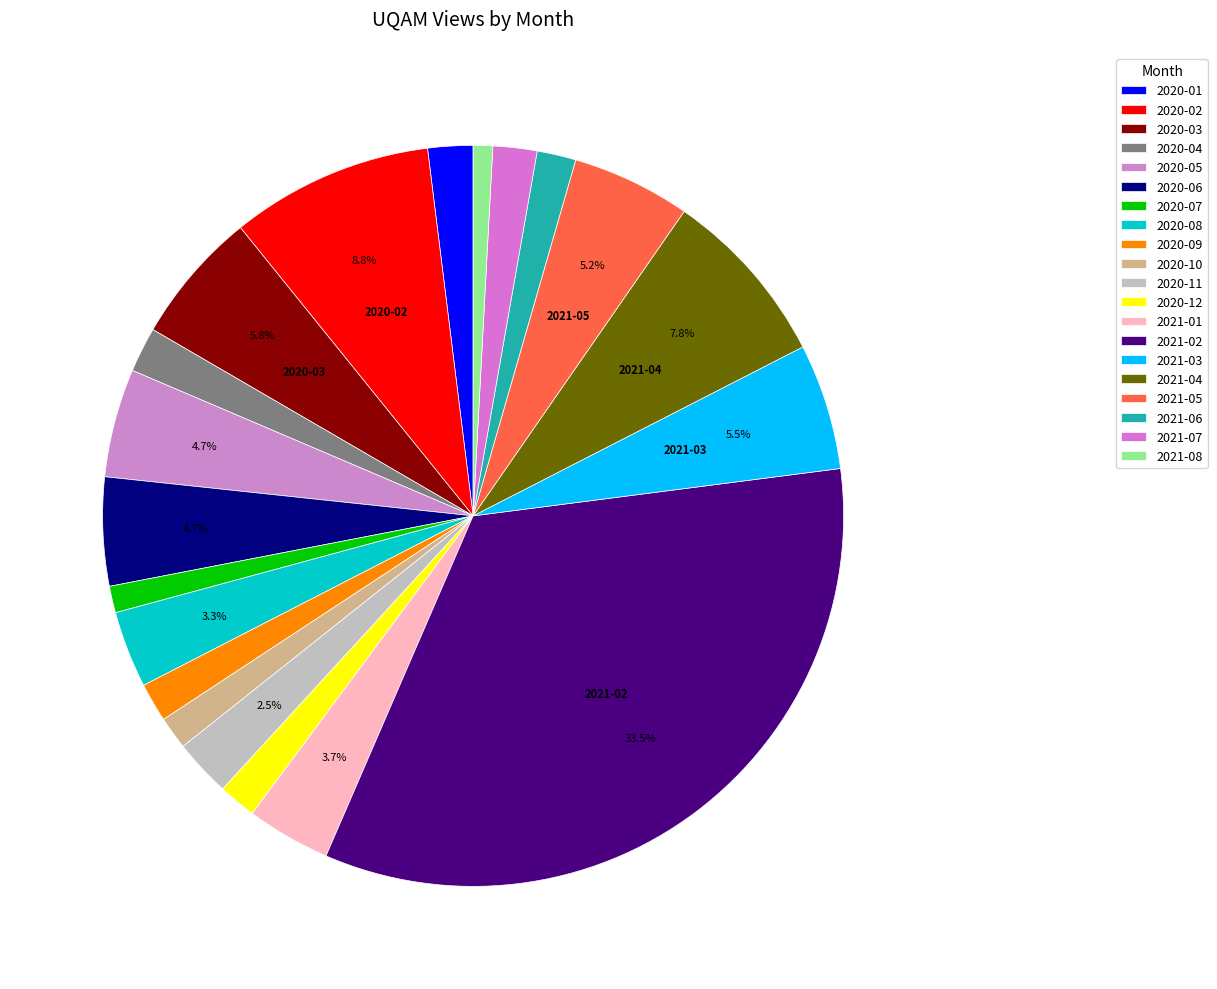

Count the number of slices in the pie.

20